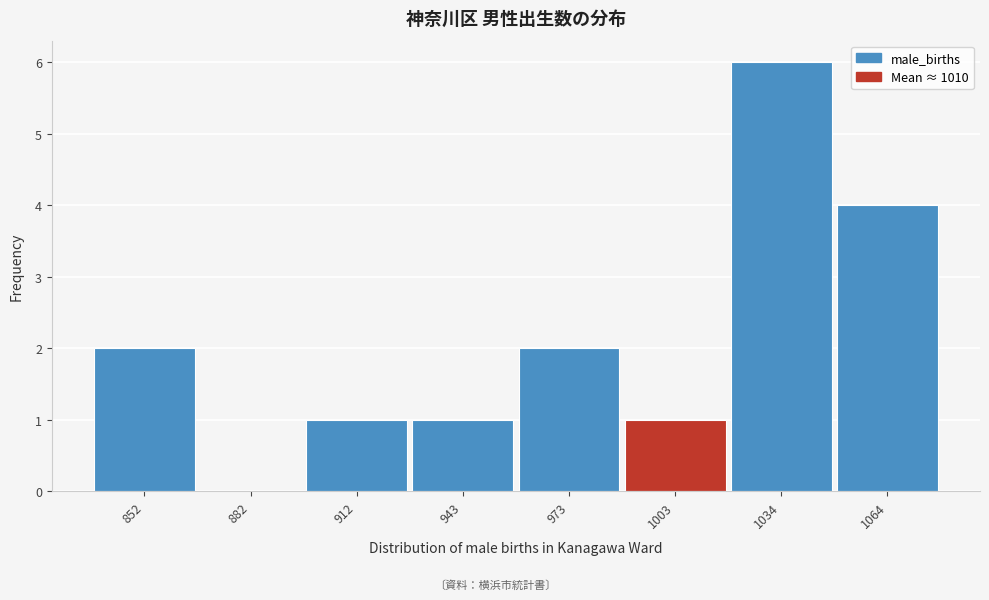

Reading left to right, extract all data points from this chart.

852=2	882=0	912=1	943=1	973=2	1003=1	1034=6	1064=4